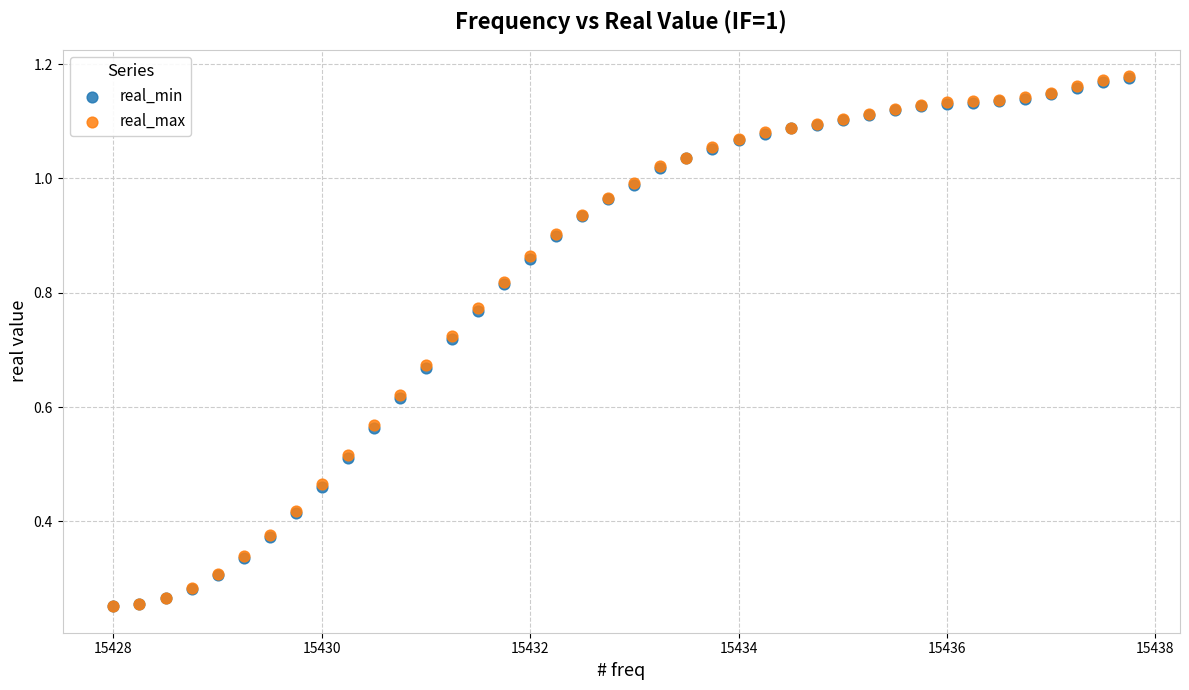

What are all the series names shown in the legend?

real_min, real_max